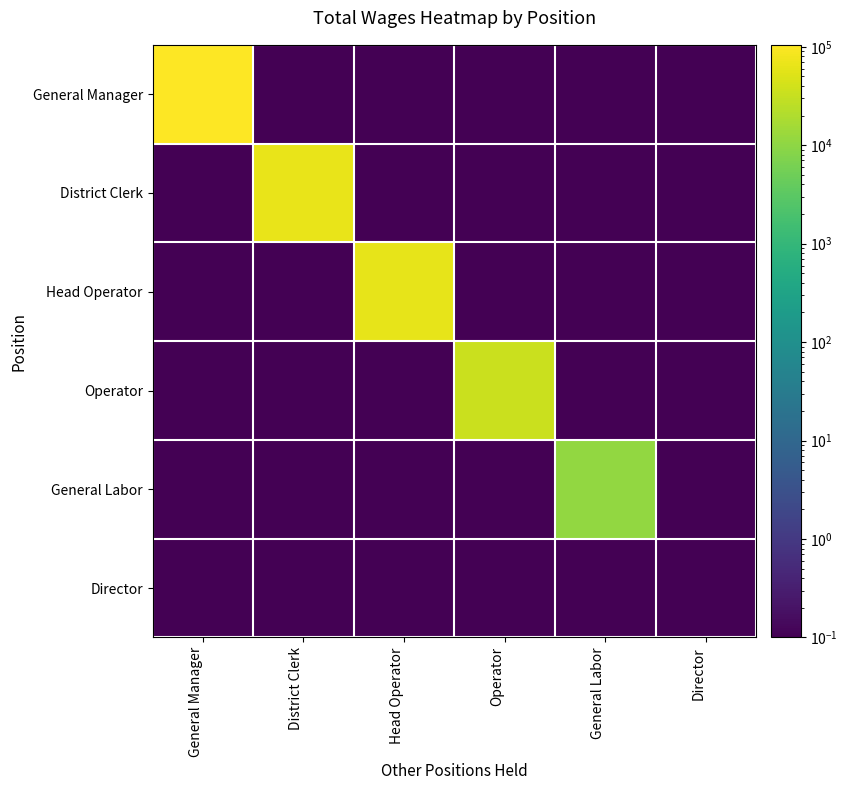

Rank the series at Operator from lowest to highest value.

General Manager, District Clerk, Head Operator, General Labor, Director, Operator